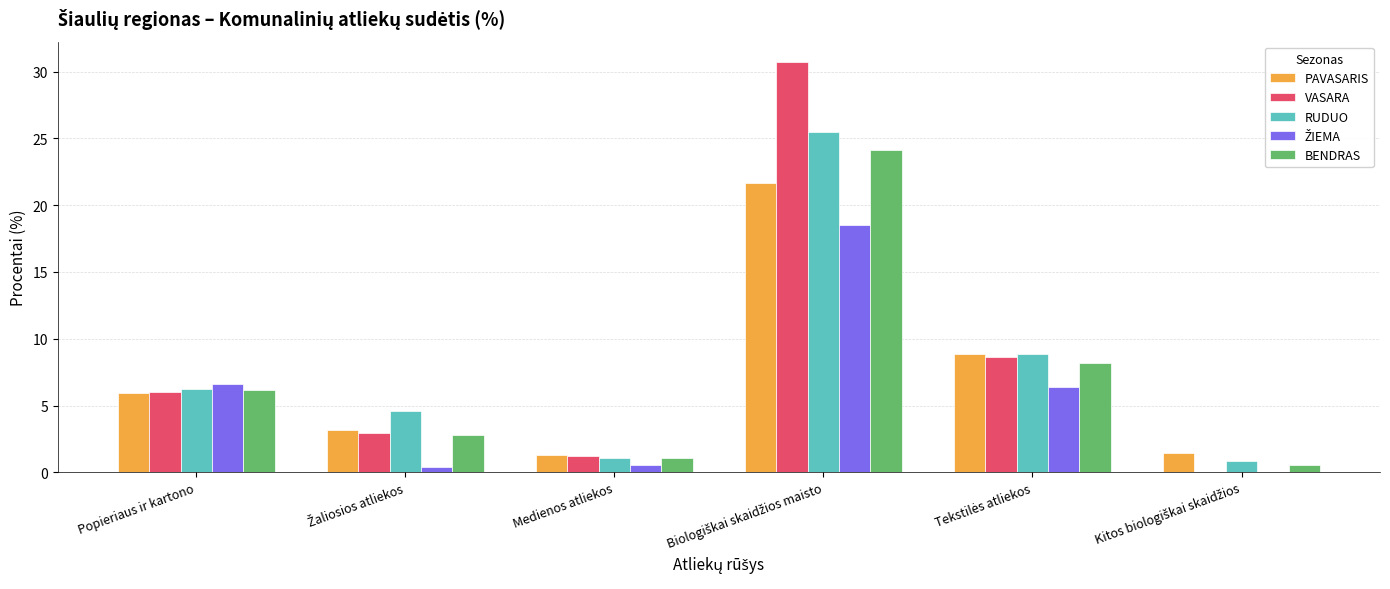

What is the total value across all series at Popieriaus ir kartono?

31.0